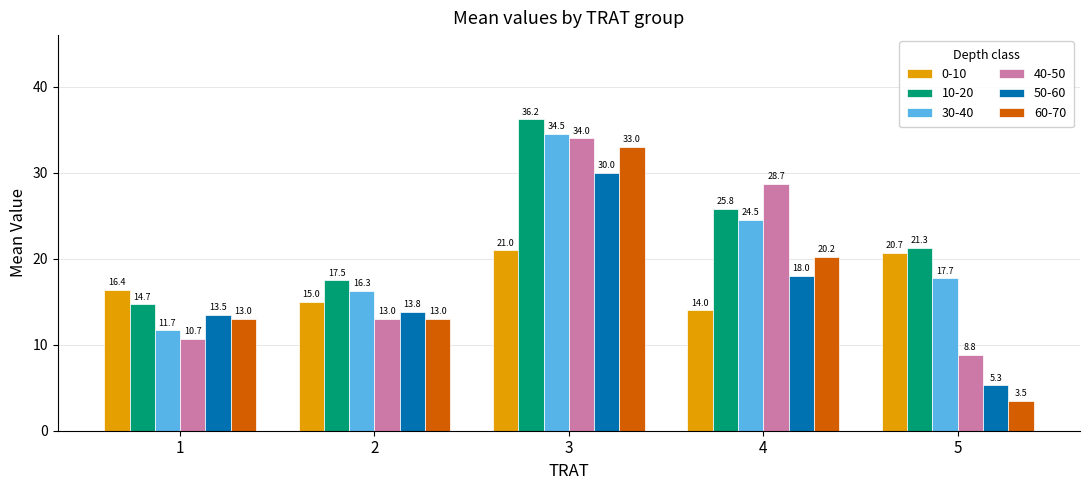

Is it true that 60-70 equals 30.5 at 4?

False